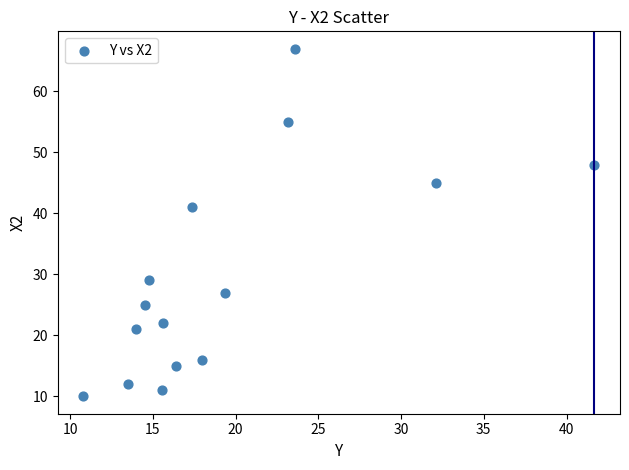

What Y value in the scatter plot is closest to 38?

41